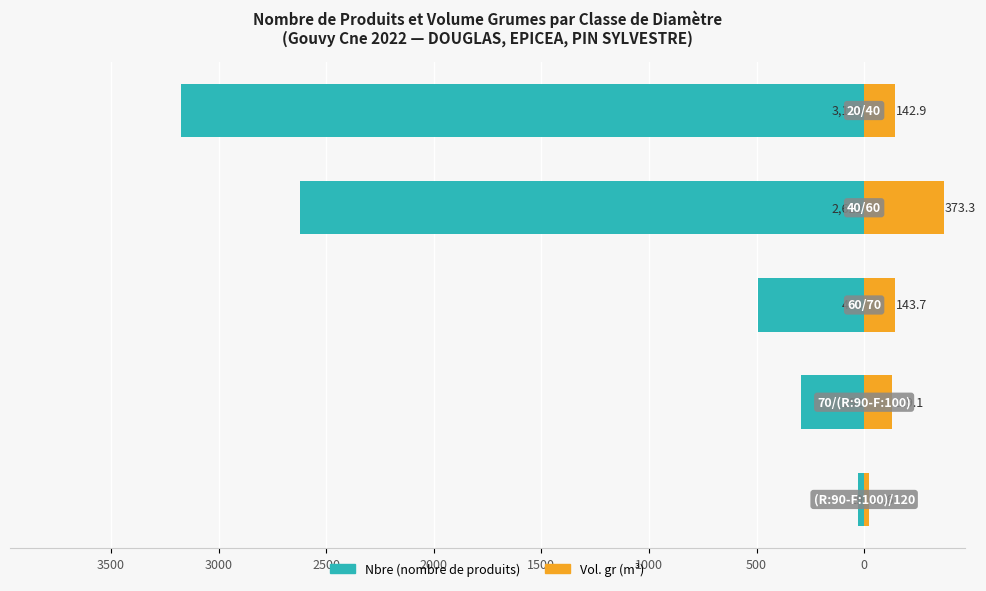

How many values in the Nbre (nombre de produits) series are below -491?

2